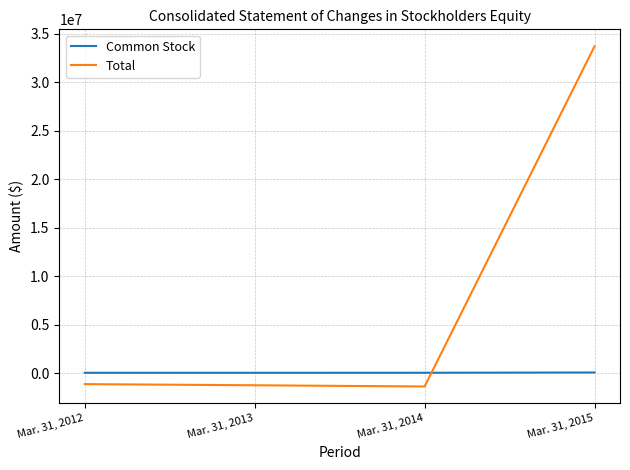

What is the highest value of the Total series?

33718331